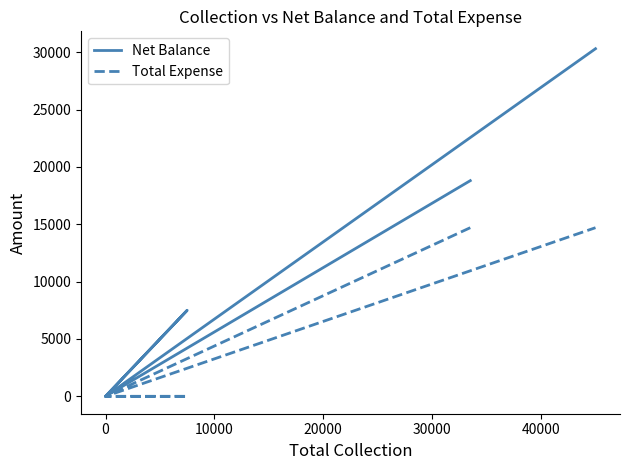

How many positive values does the Net Balance series have?

4